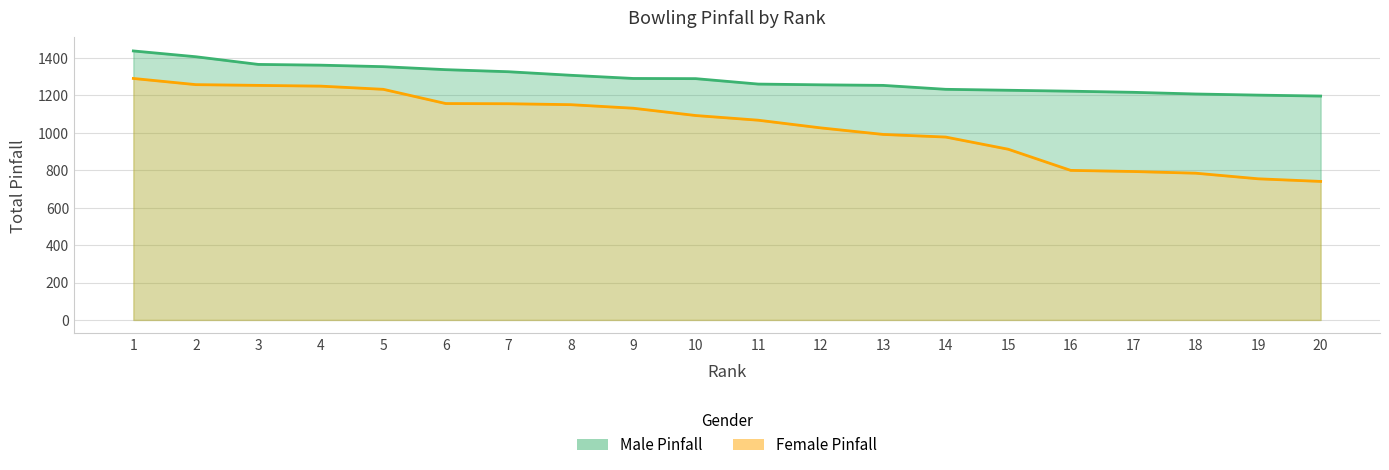

What is the approximate value of Female Pinfall at 18?

784